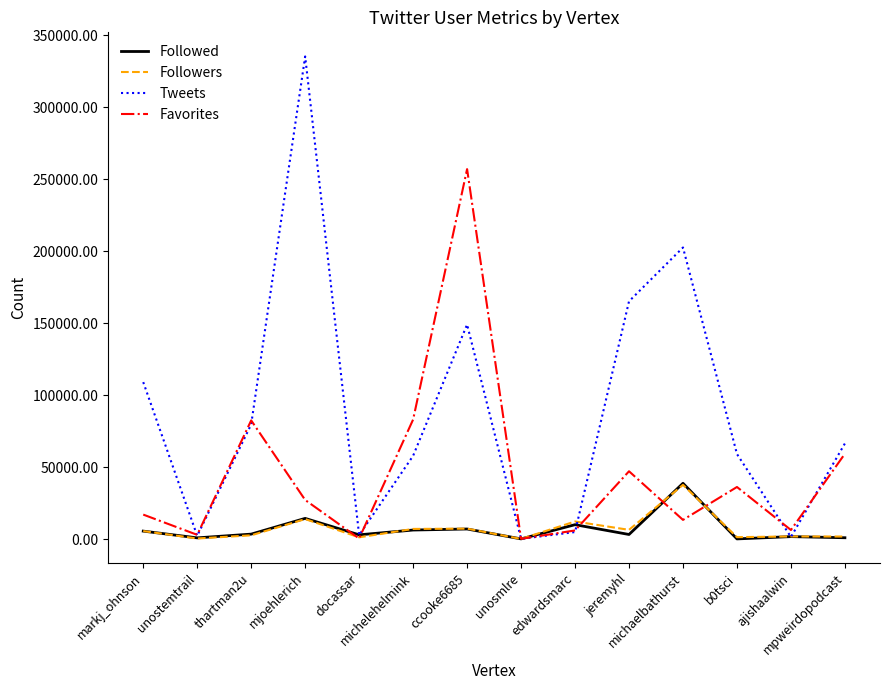

What is the greatest value displayed?

335167